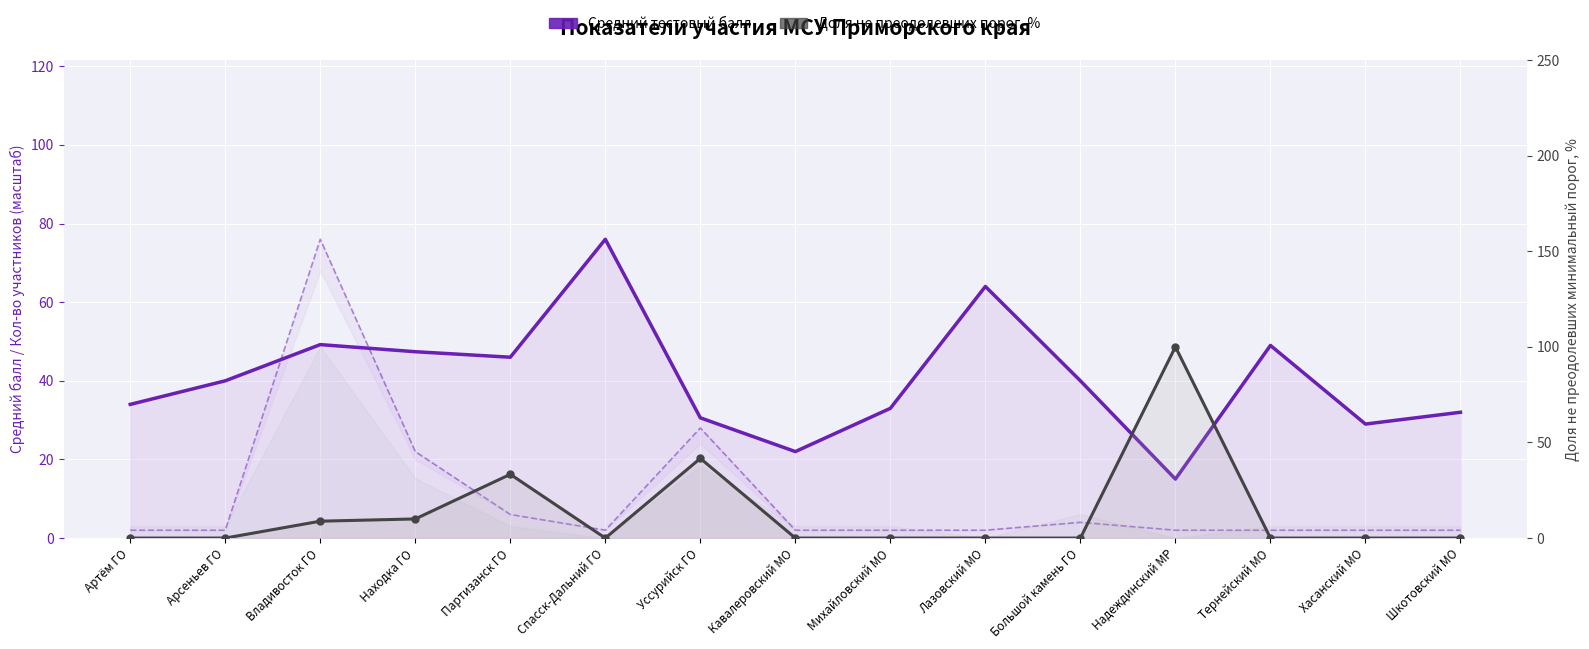

Which series has the largest range (max minus min)?

Доля не преодолевших порог, %